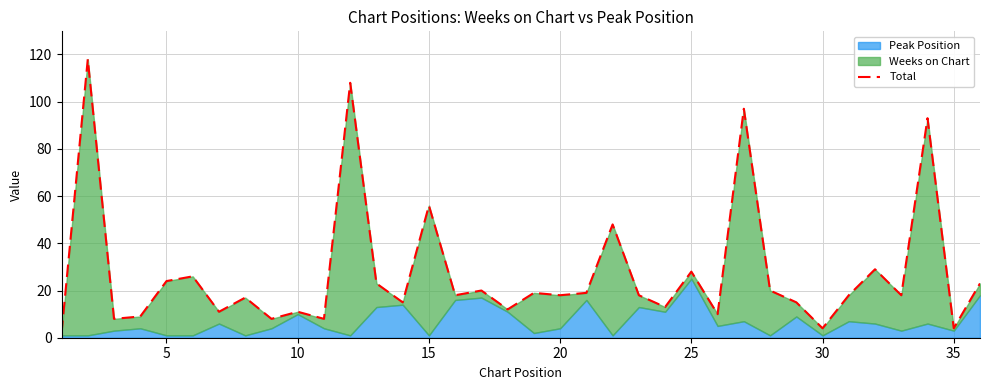

The chart shows a value of 35 at 16. True or false?

False